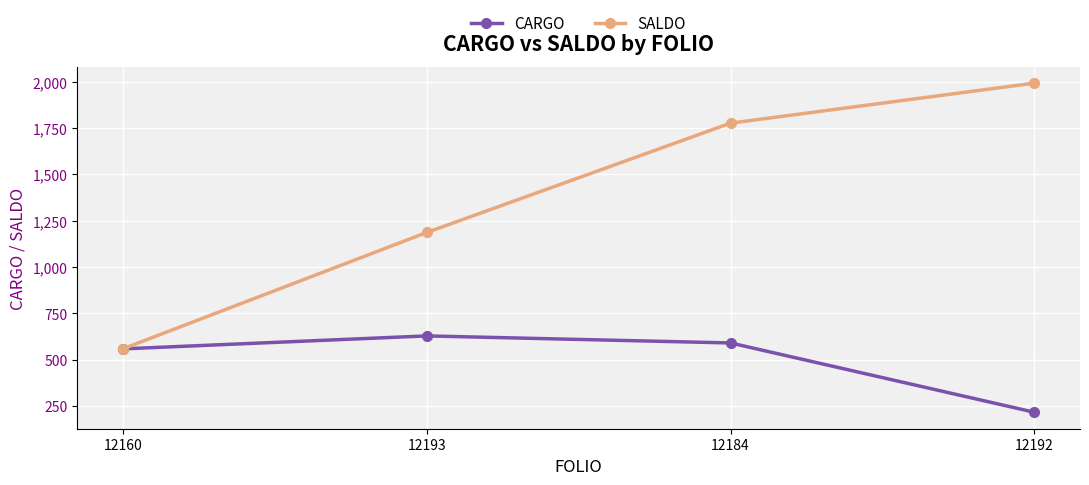

List the labels in order of SALDO value, largest first.

12192, 12184, 12193, 12160